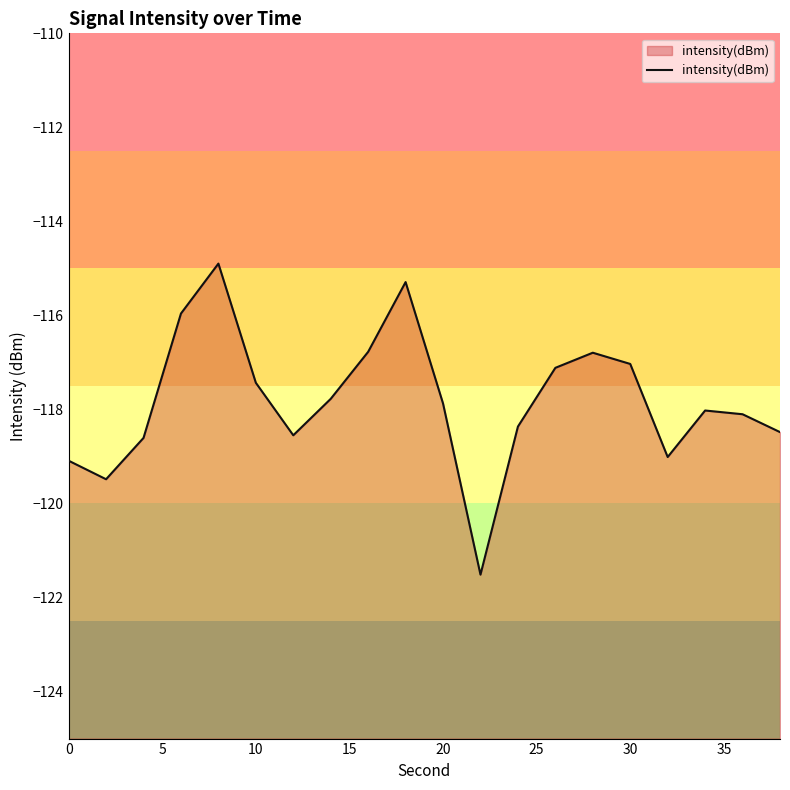

The value at 10 is -59.8. True or false?

False